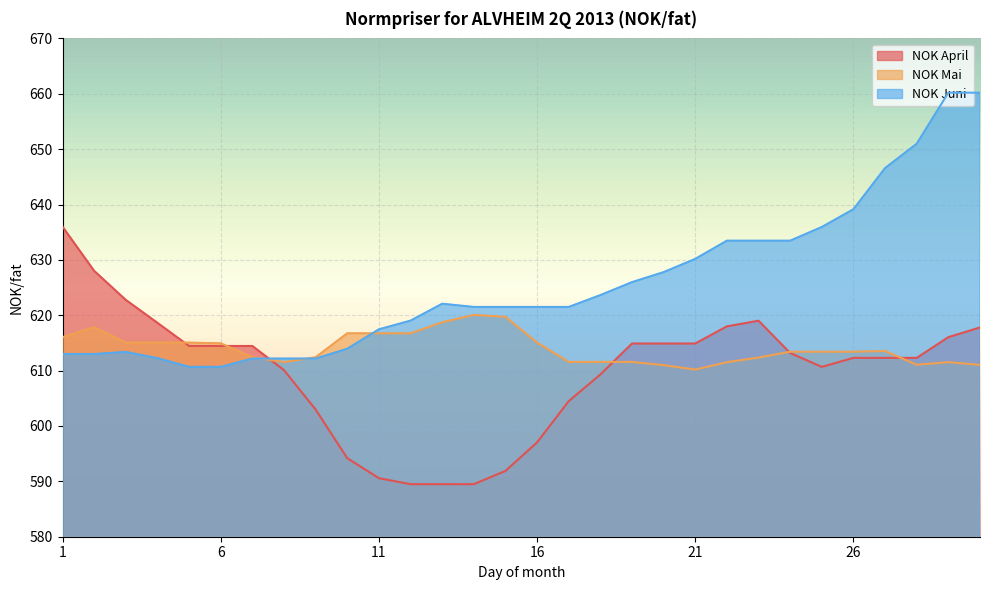

True or false: NOK April has more than 2 interior local peaks.

False